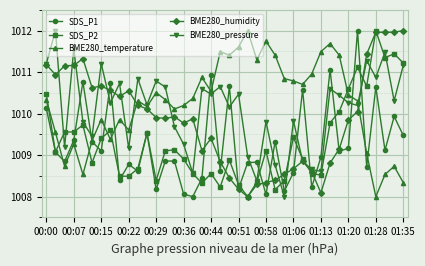

True or false: SDS_P1 and BME280_pressure intersect in this chart.

True